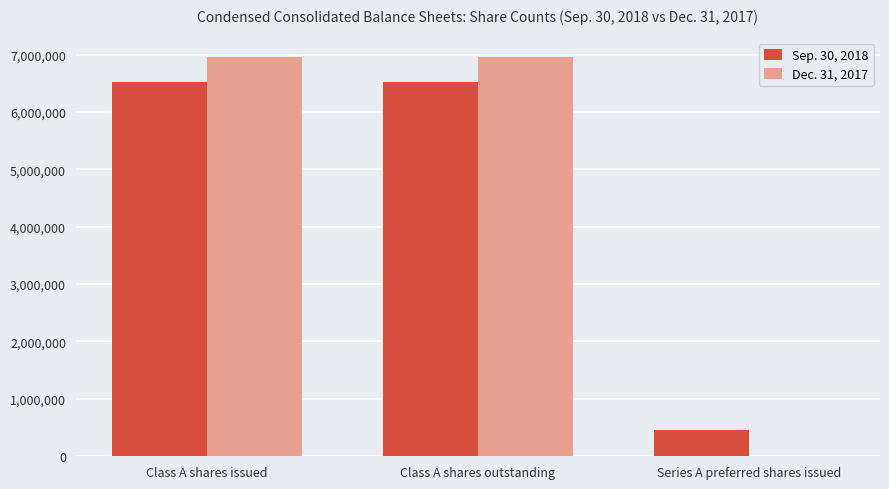

Which series changed the most between Class A shares outstanding and Series A preferred shares issued?

Dec. 31, 2017